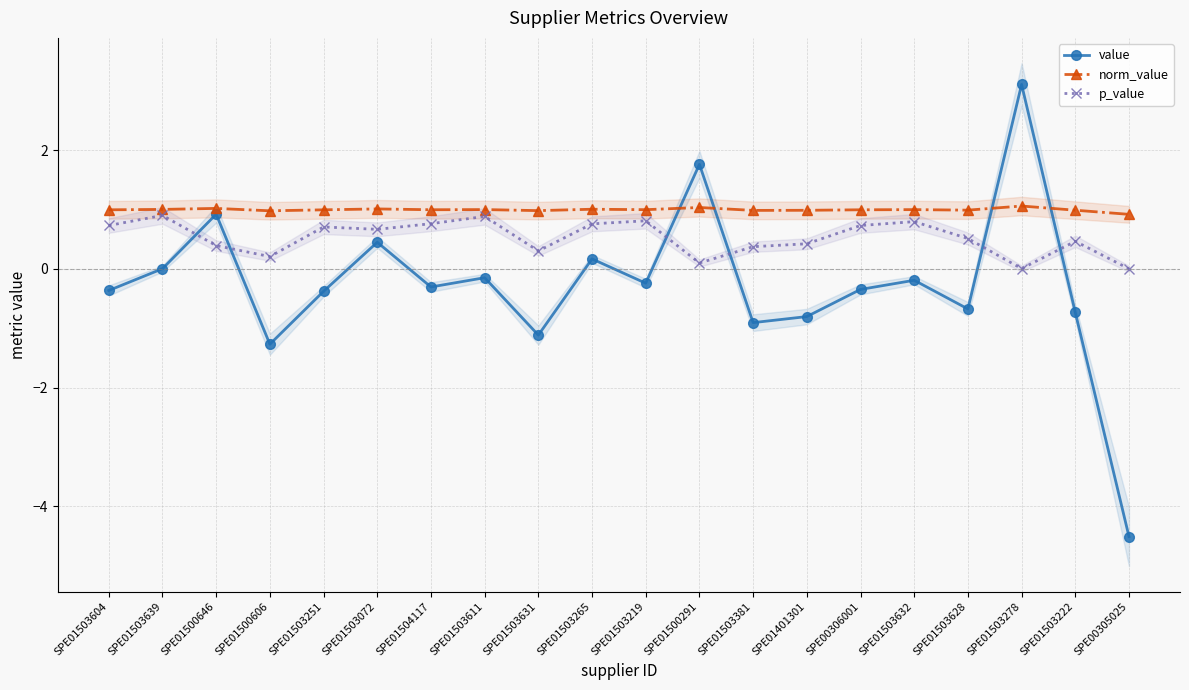

Between SPE01503265 and SPE01503219, which series saw the biggest shift?

value